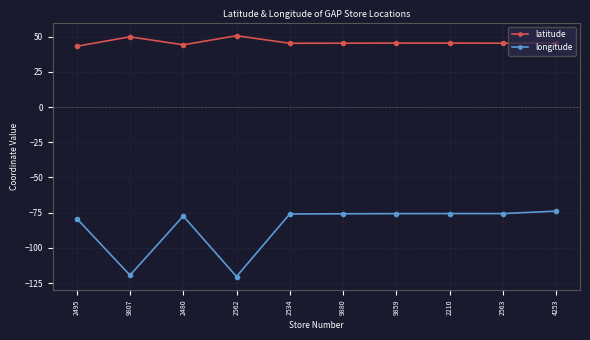

Read the latitude value at 2563.

45.4